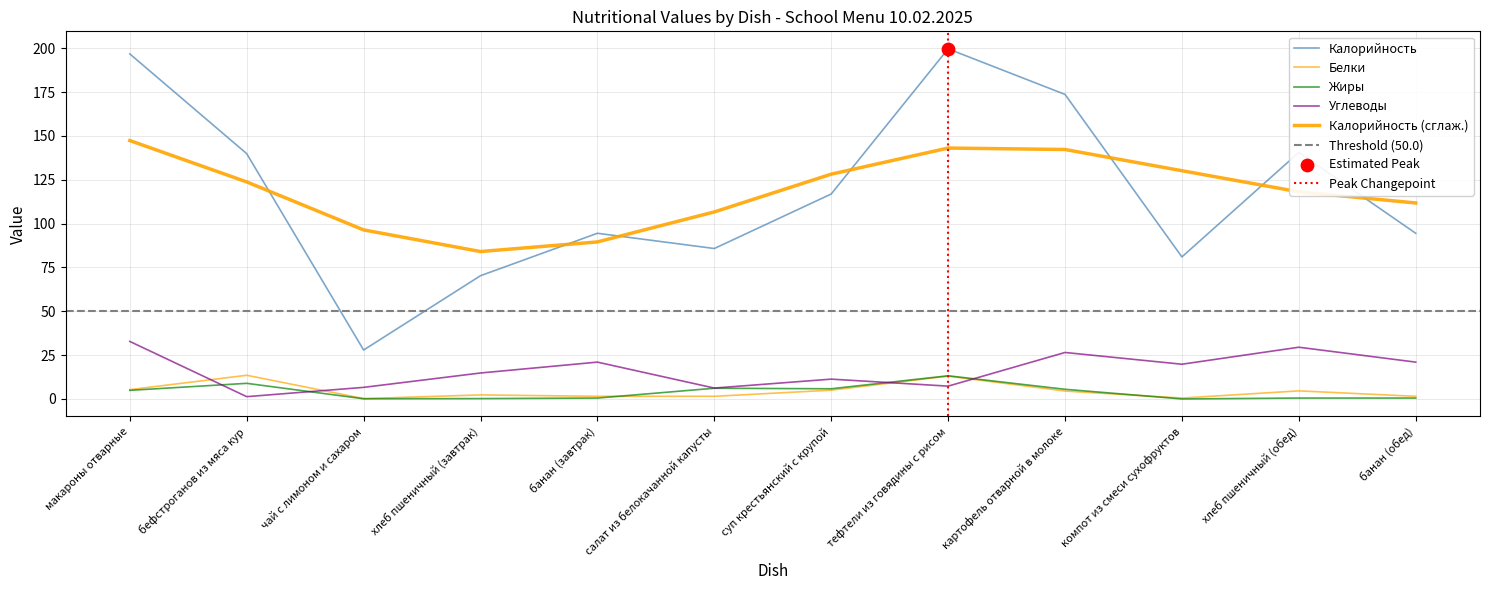

What is the total value across all series at банан (обед)?

117.5